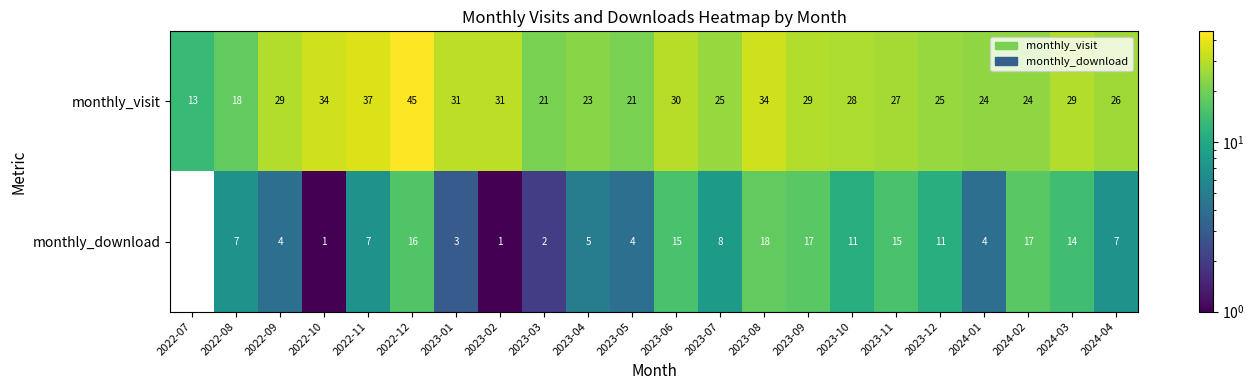

What is the sum of all monthly_visit values?

604